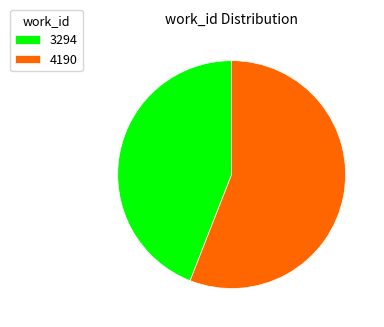

Which slice represents more than half of the pie?

4190